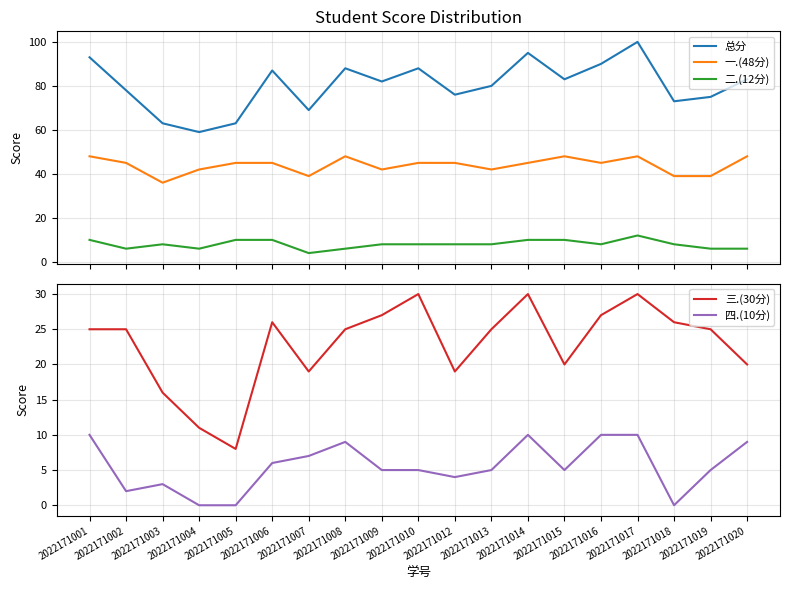

After their last crossing, which series has the higher values: 二.(12分) or 三.(30分)?

三.(30分)